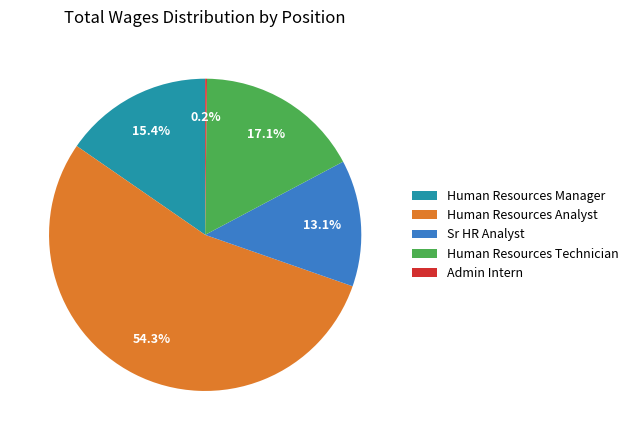

Between Human Resources Analyst and Human Resources Technician, which is larger?

Human Resources Analyst